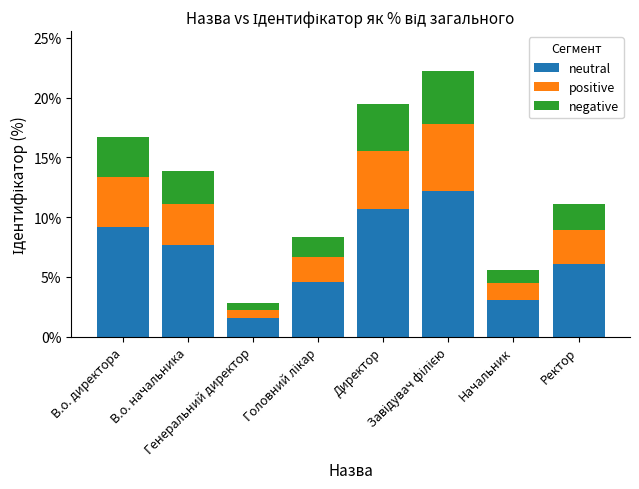

Are the bars horizontal?

No